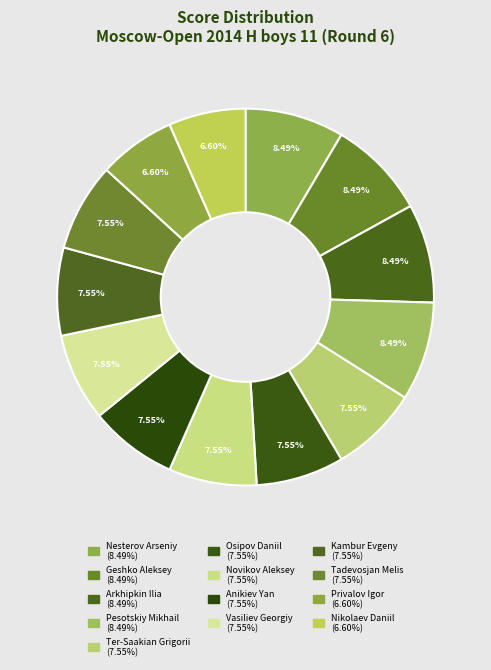

Combined, do Nesterov Arseniy and Vasiliev Georgiy account for over 50%?

No